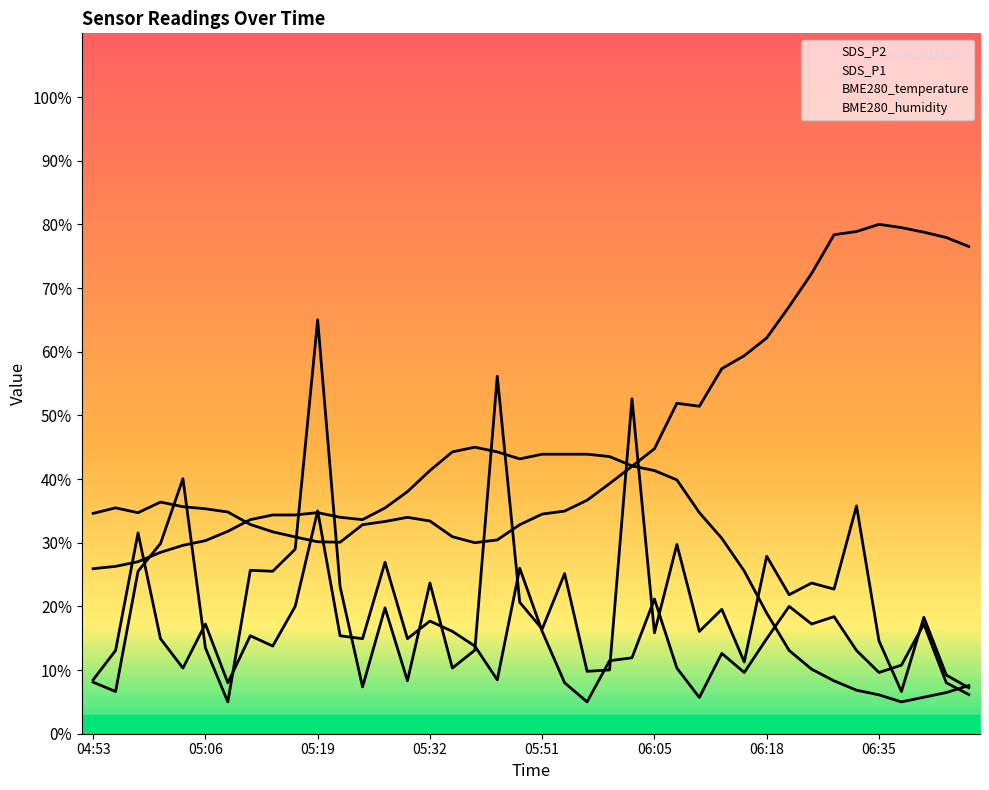

Where do SDS_P2 and SDS_P1 first cross each other?

04:58 and 05:01